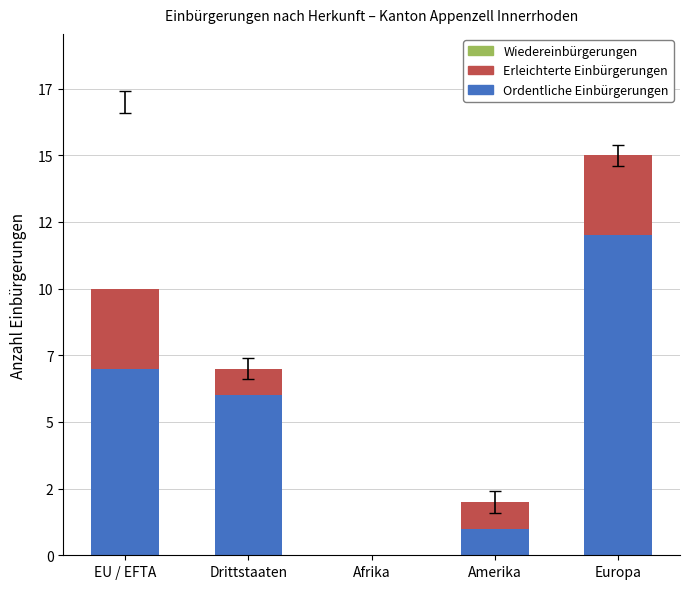

What is the label of the 1st bar from the left?

EU / EFTA